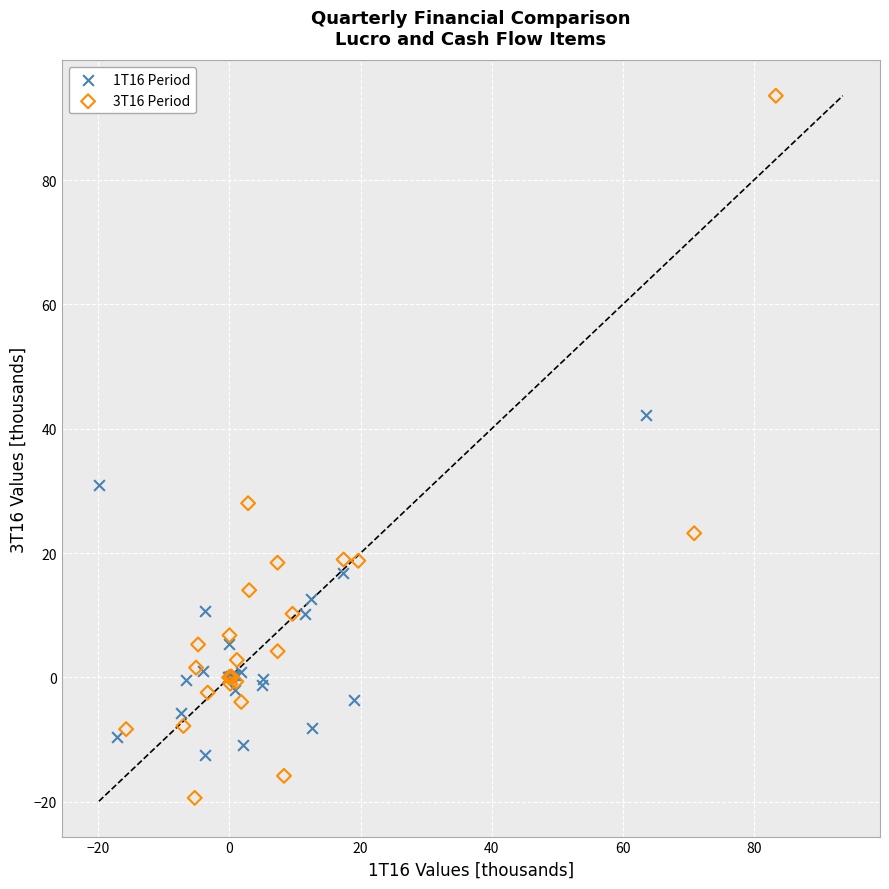

Which series contains the highest Y value?

3T16 Period